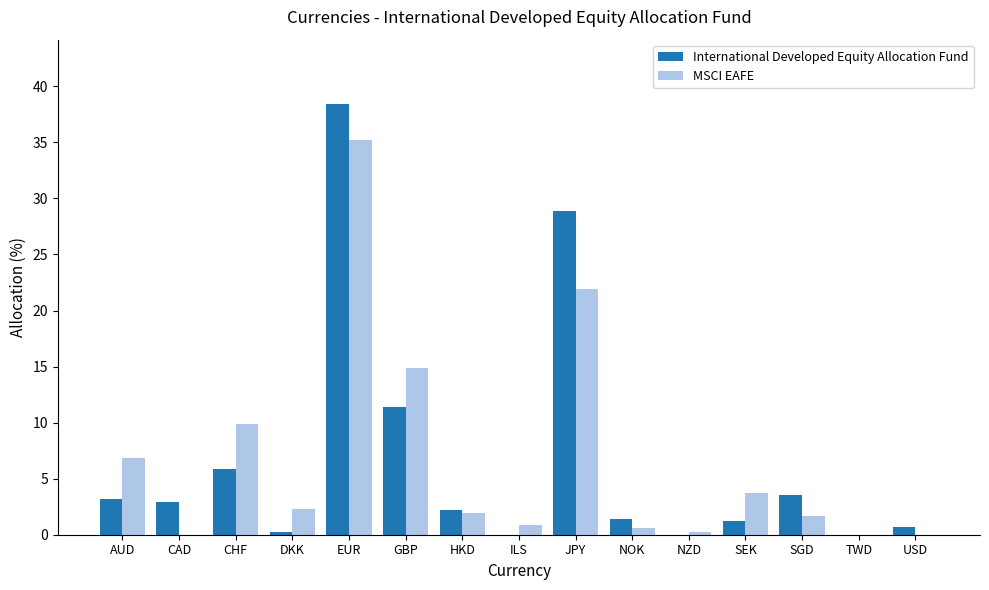

How many distinct data groups are displayed?

2